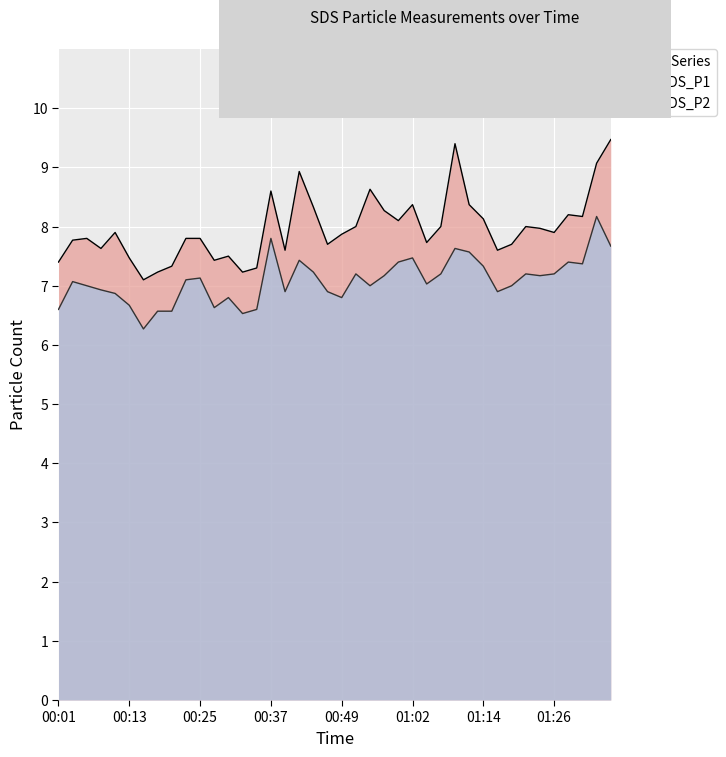

What is the difference between the second highest and second lowest values in the SDS_P1 series?

2.2